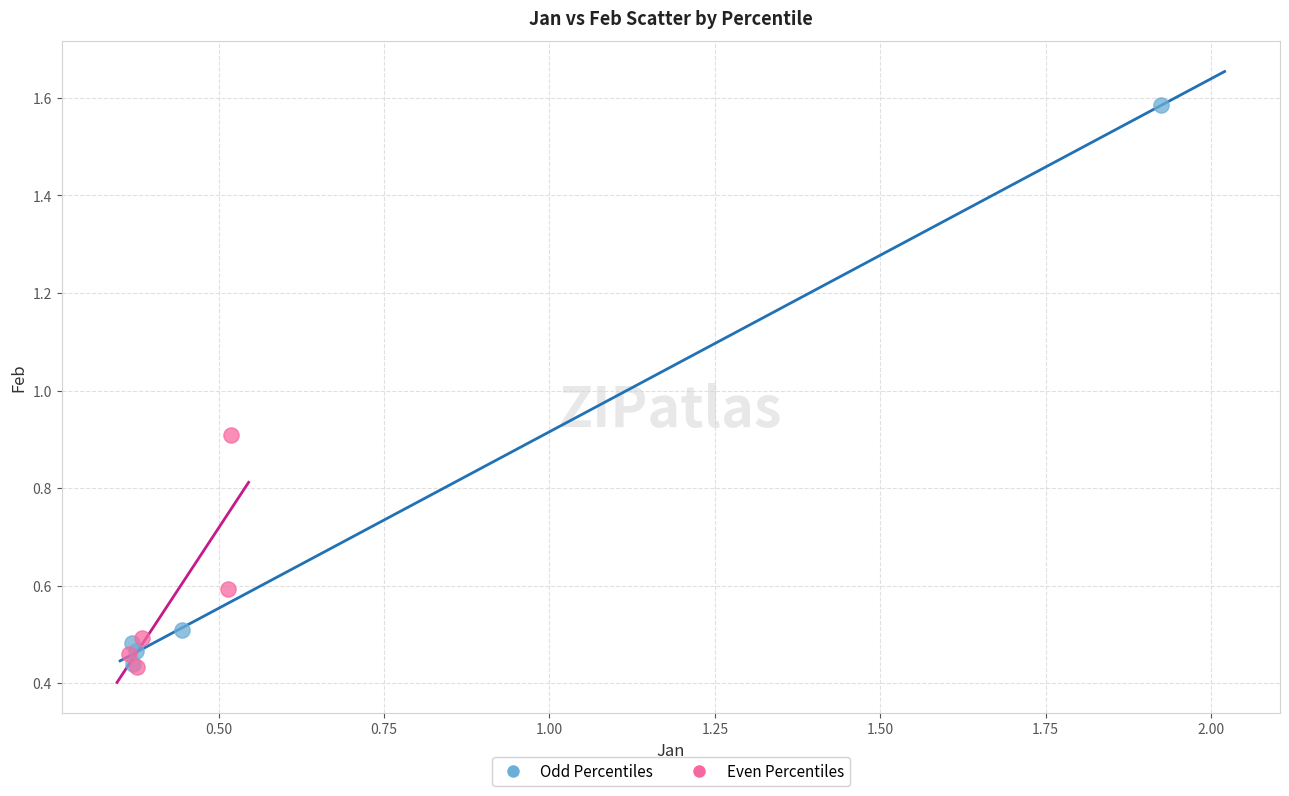

Which series contains the highest Y value?

Odd Percentiles